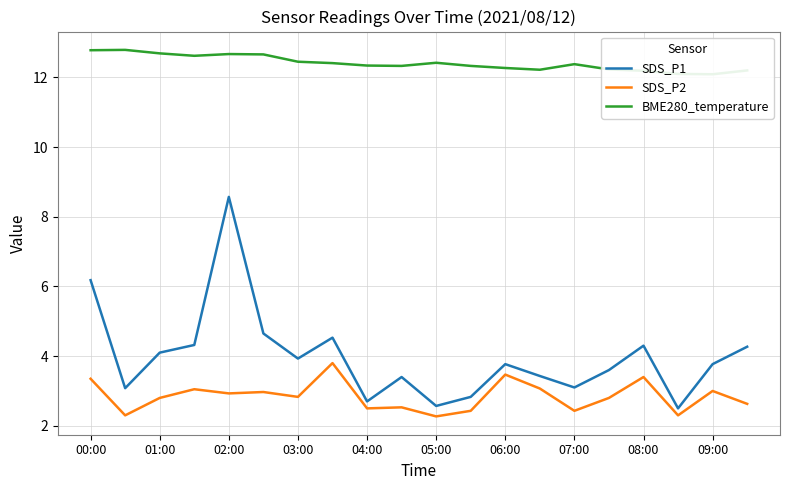

The value of SDS_P2 at 02:00 is 2.9. True or false?

True